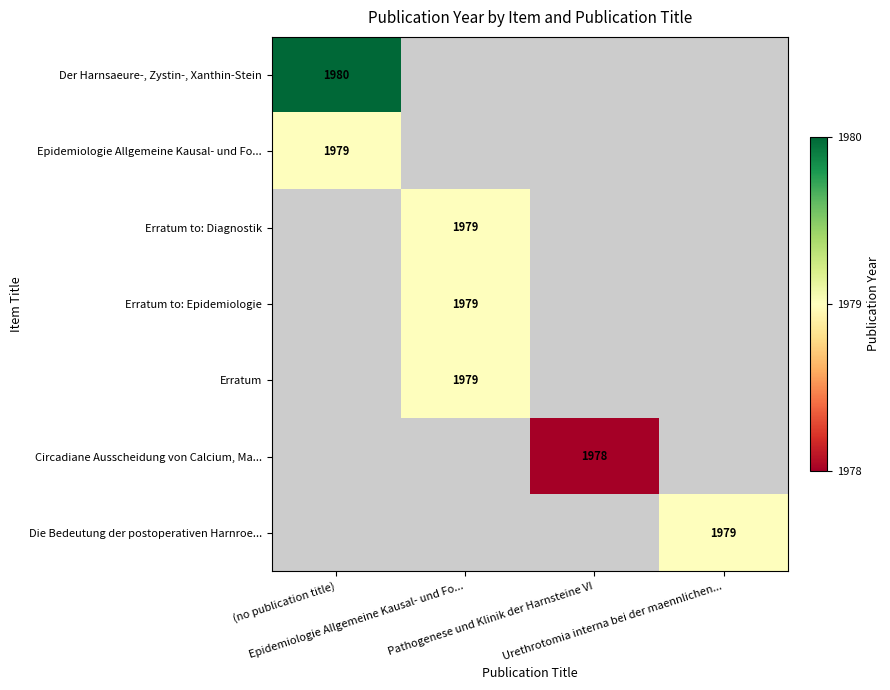

True or false: Erratum to: Diagnostik has a value of 0 at (no publication title).

True